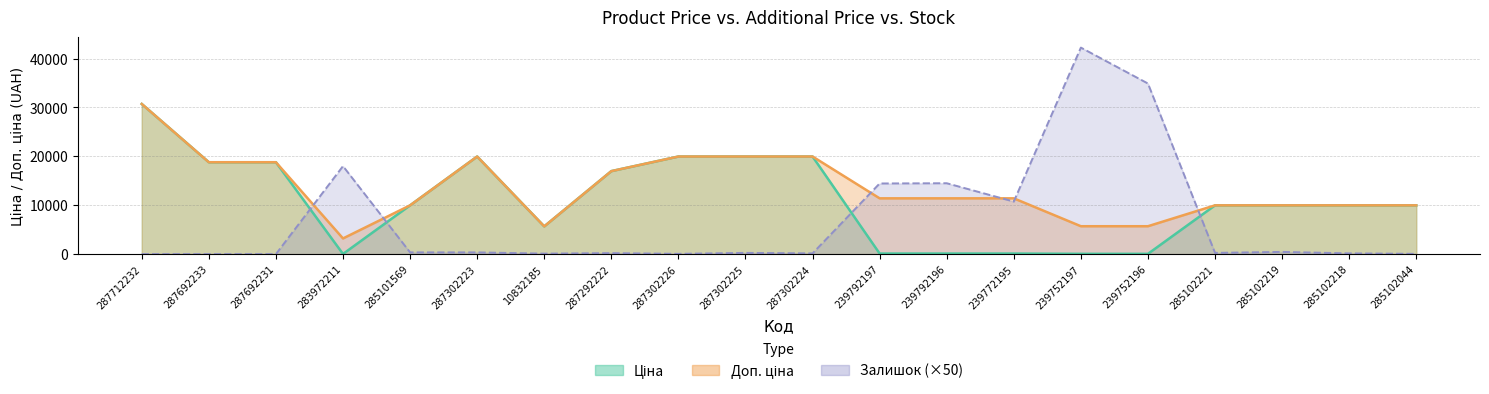

What position from the right is 285102218?

2